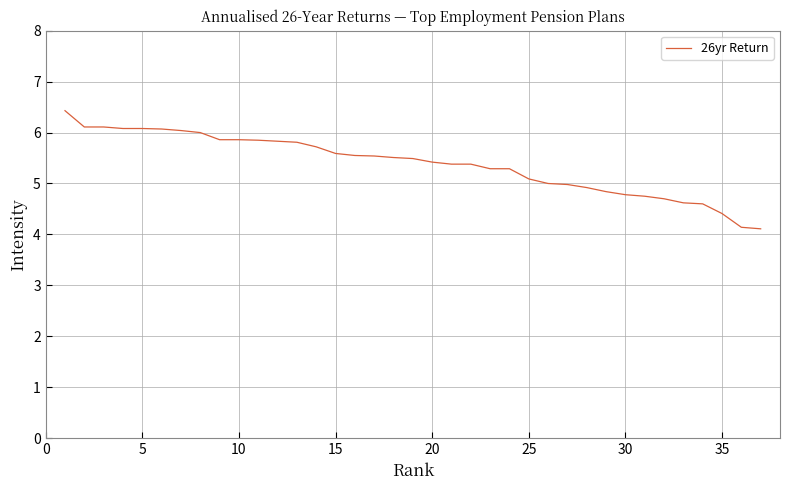

What is the difference between the maximum and minimum values?

2.3